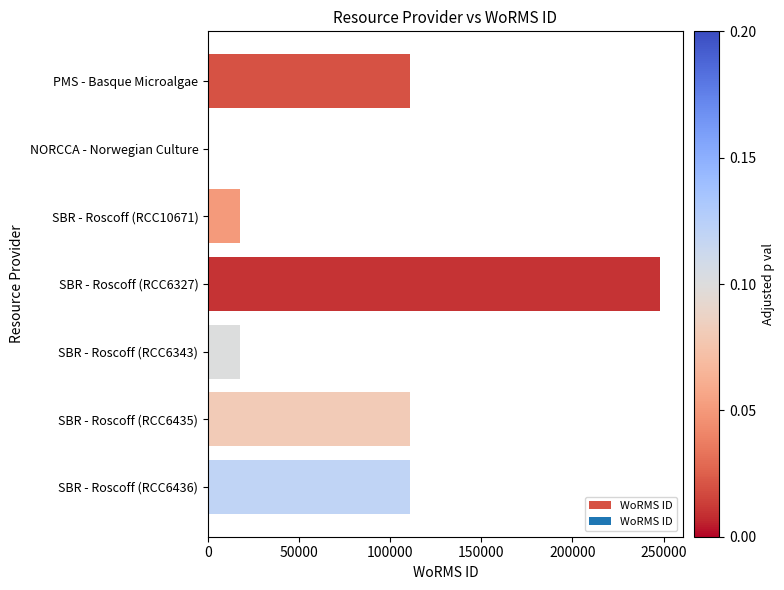

True or false: the data shows 29035 at SBR - Roscoff (RCC6343).

False